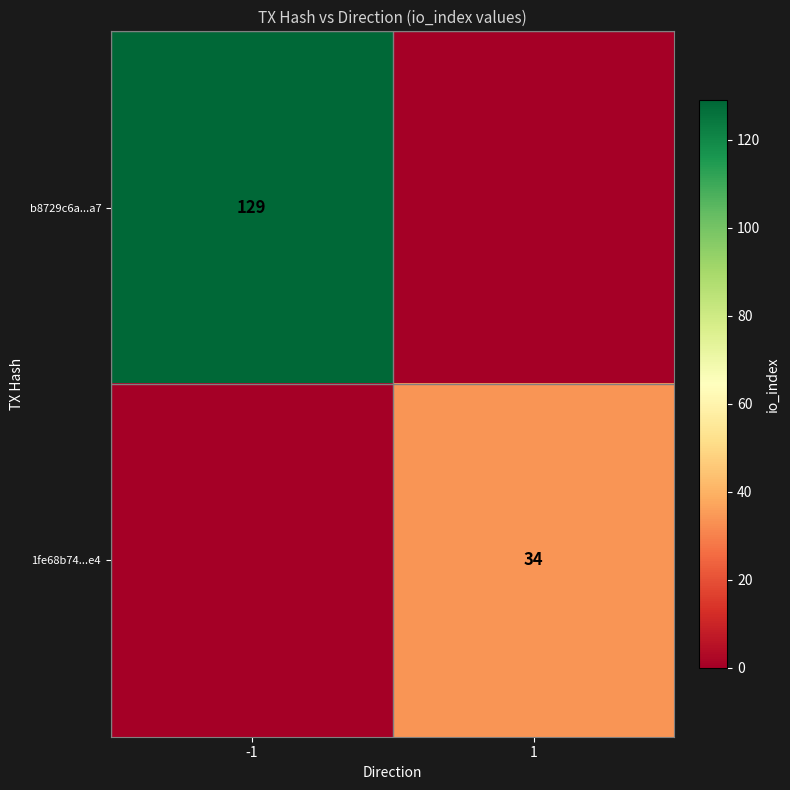

Is it true that 1fe68b74...e4 equals 15 at 1?

False